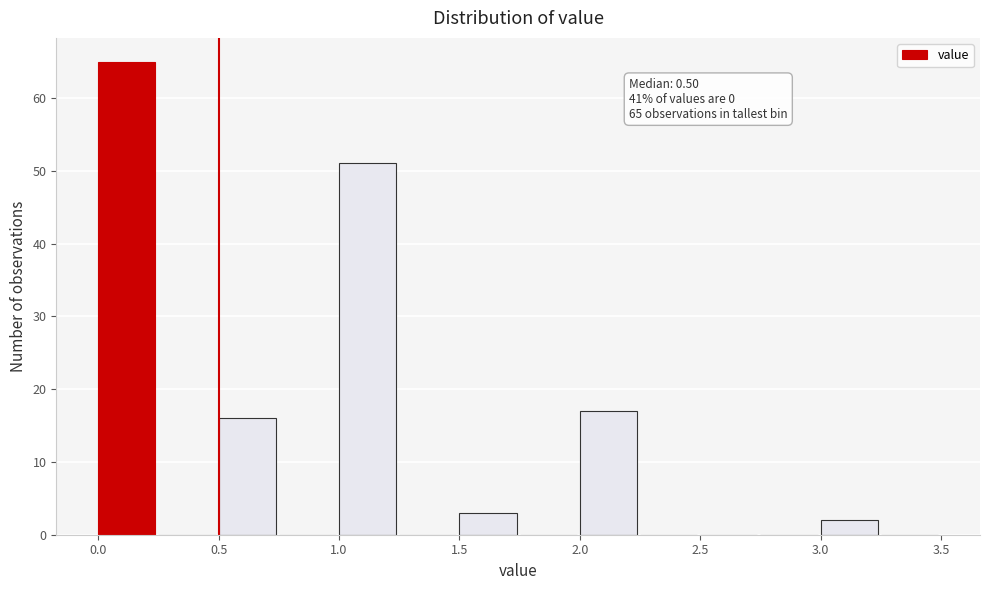

Over which range of the x-axis is the bar tallest?

0.00 to 0.25